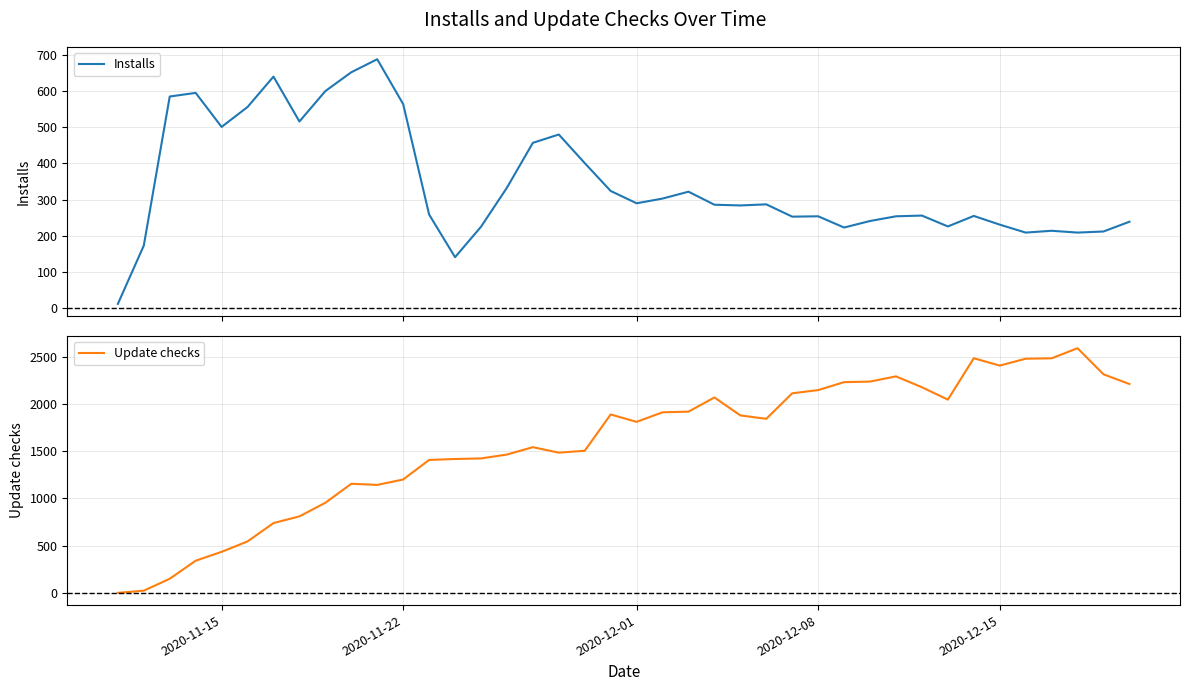

What is the lowest value of the Installs series?

12